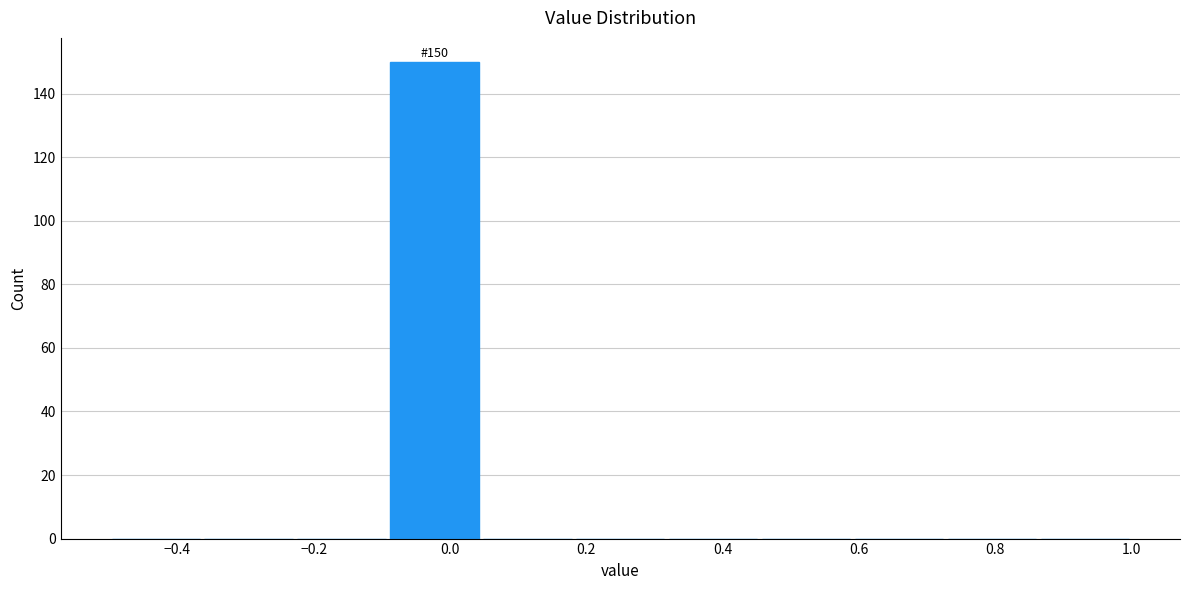

Which range on the x-axis has the tallest bar?

-0.10 to 0.04